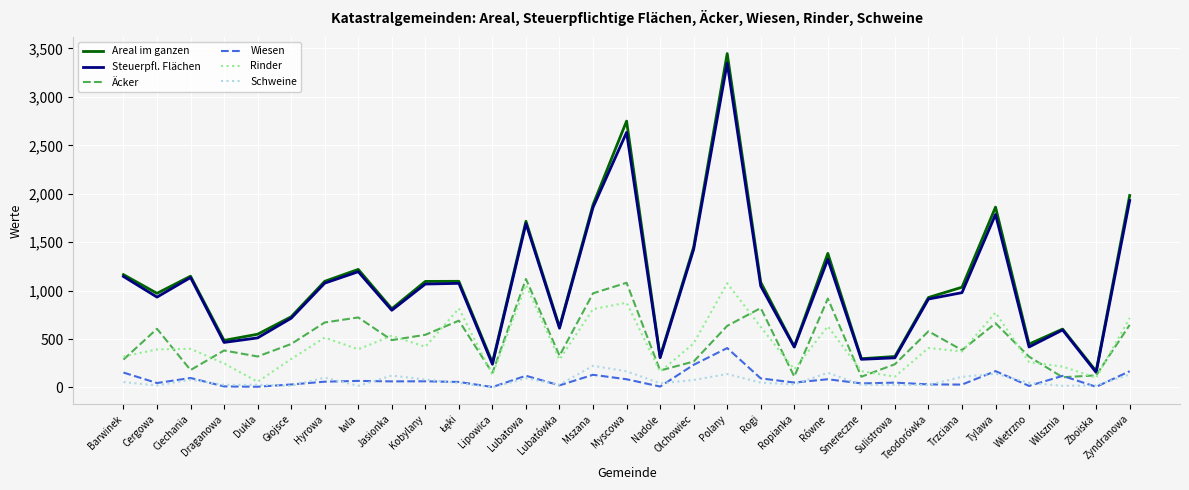

How many distinct data groups are displayed?

6